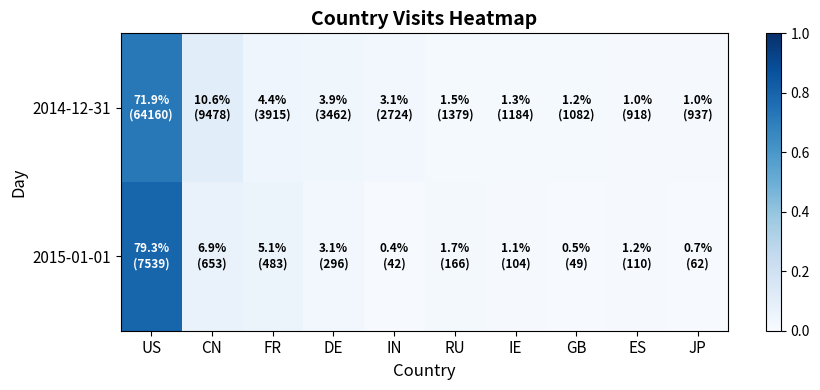

Reading right to left, what are all the values shown in this chart?

2014-12-31: JP=0.0	ES=0.0	GB=0.0	IE=0.0	RU=0.0	IN=0.0	DE=0.0	FR=0.0	CN=0.1	US=0.7
2015-01-01: JP=0.0	ES=0.0	GB=0.0	IE=0.0	RU=0.0	IN=0.0	DE=0.0	FR=0.1	CN=0.1	US=0.8